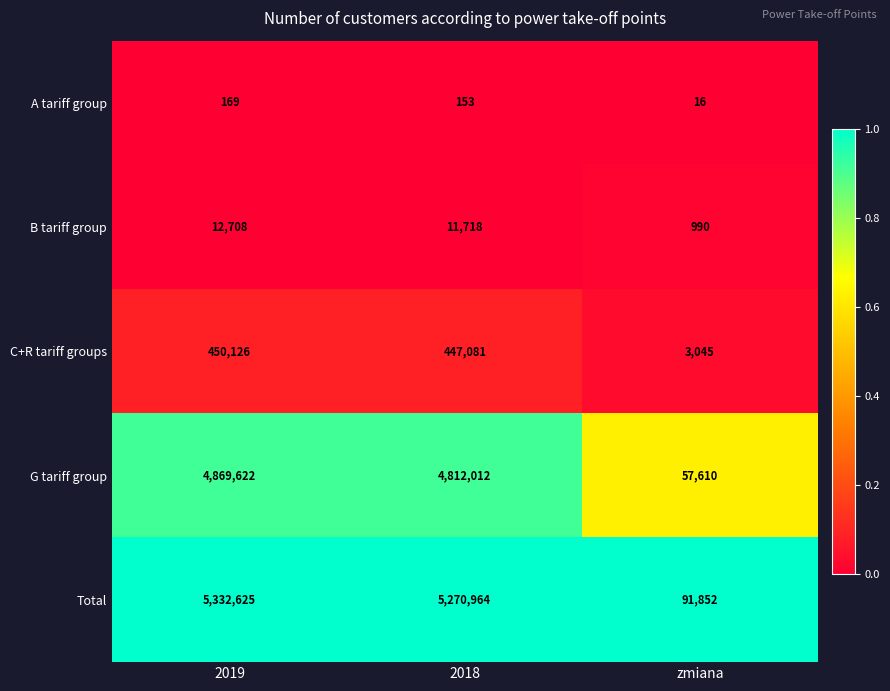

Reading left to right, extract all data points from this chart.

A tariff group: 169	153	16
B tariff group: 12708	11718	990
C+R tariff groups: 450126	447081	3045
G tariff group: 4869622	4812012	57610
Total: 5332625	5270964	91852